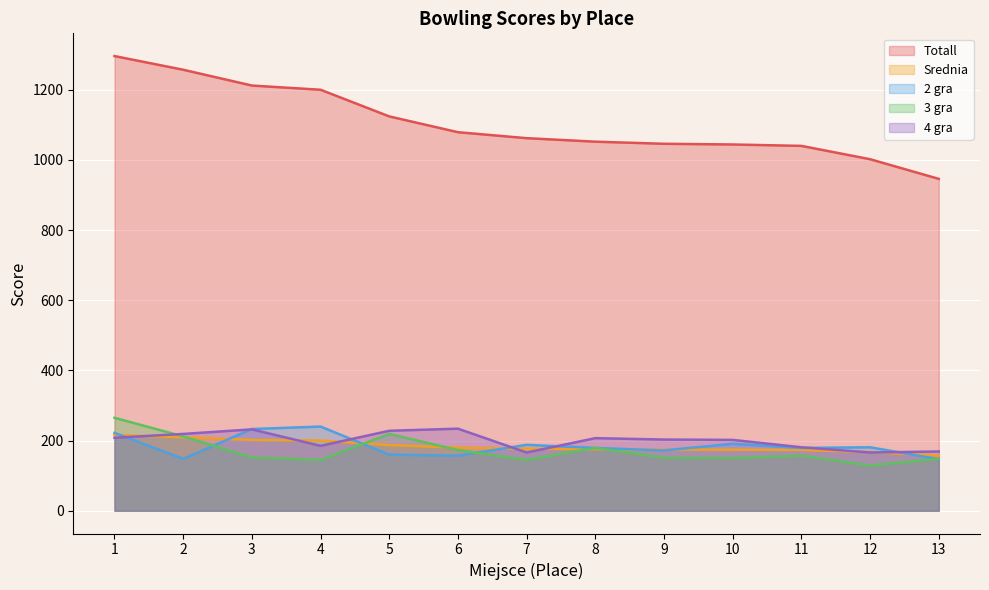

True or false: 3 gra and Totall intersect in this chart.

False